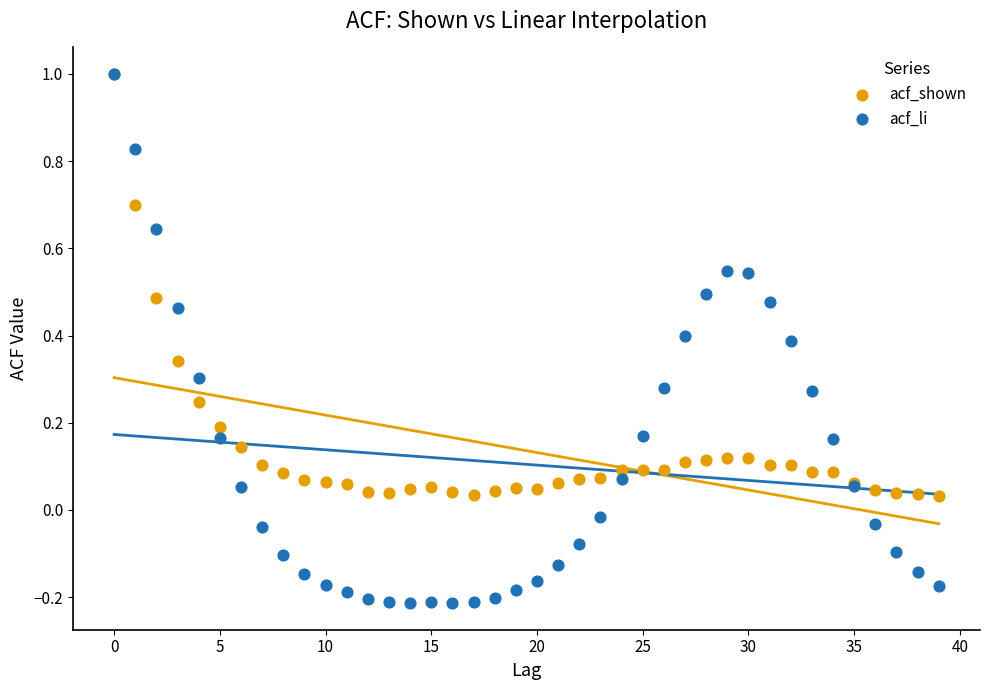

What are all the series names shown in the legend?

acf_shown, acf_li